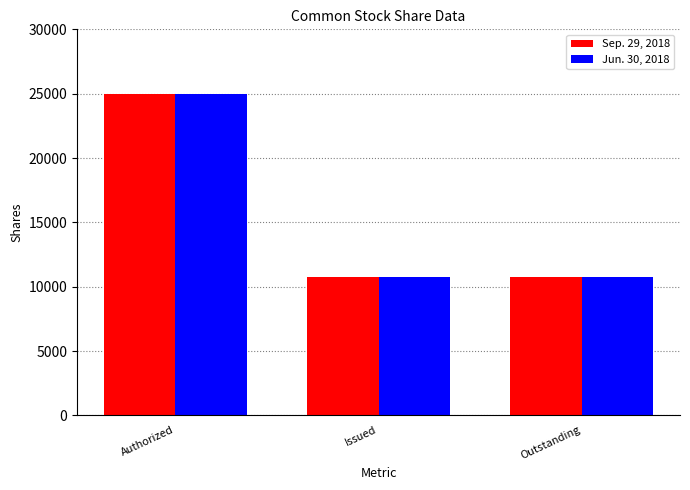

What position from the left is Outstanding?

3